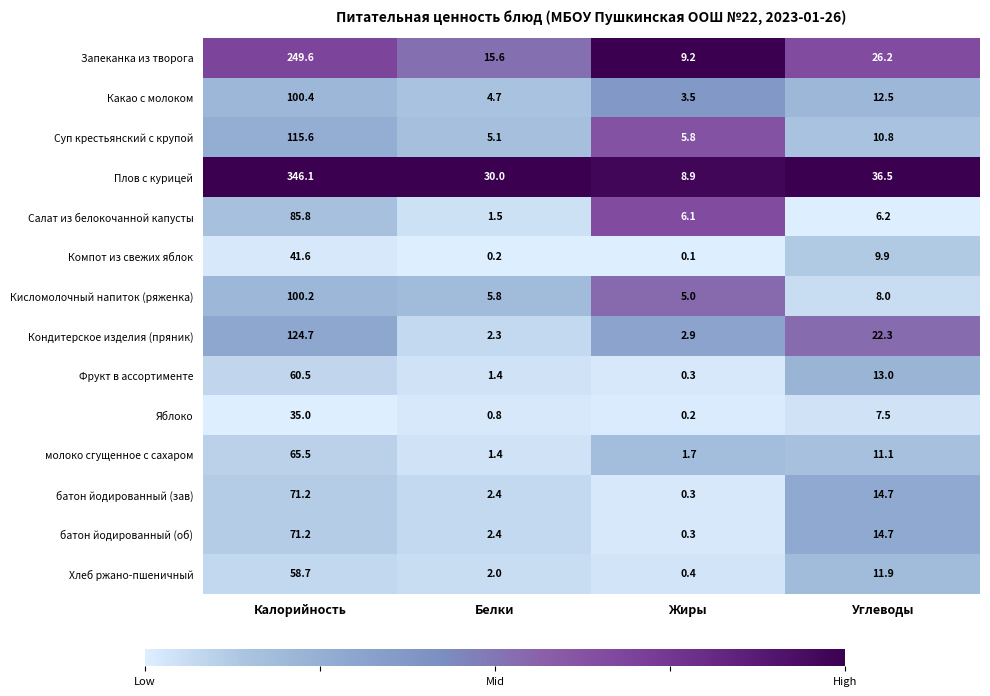

Which series has the widest spread of values?

Плов с курицей